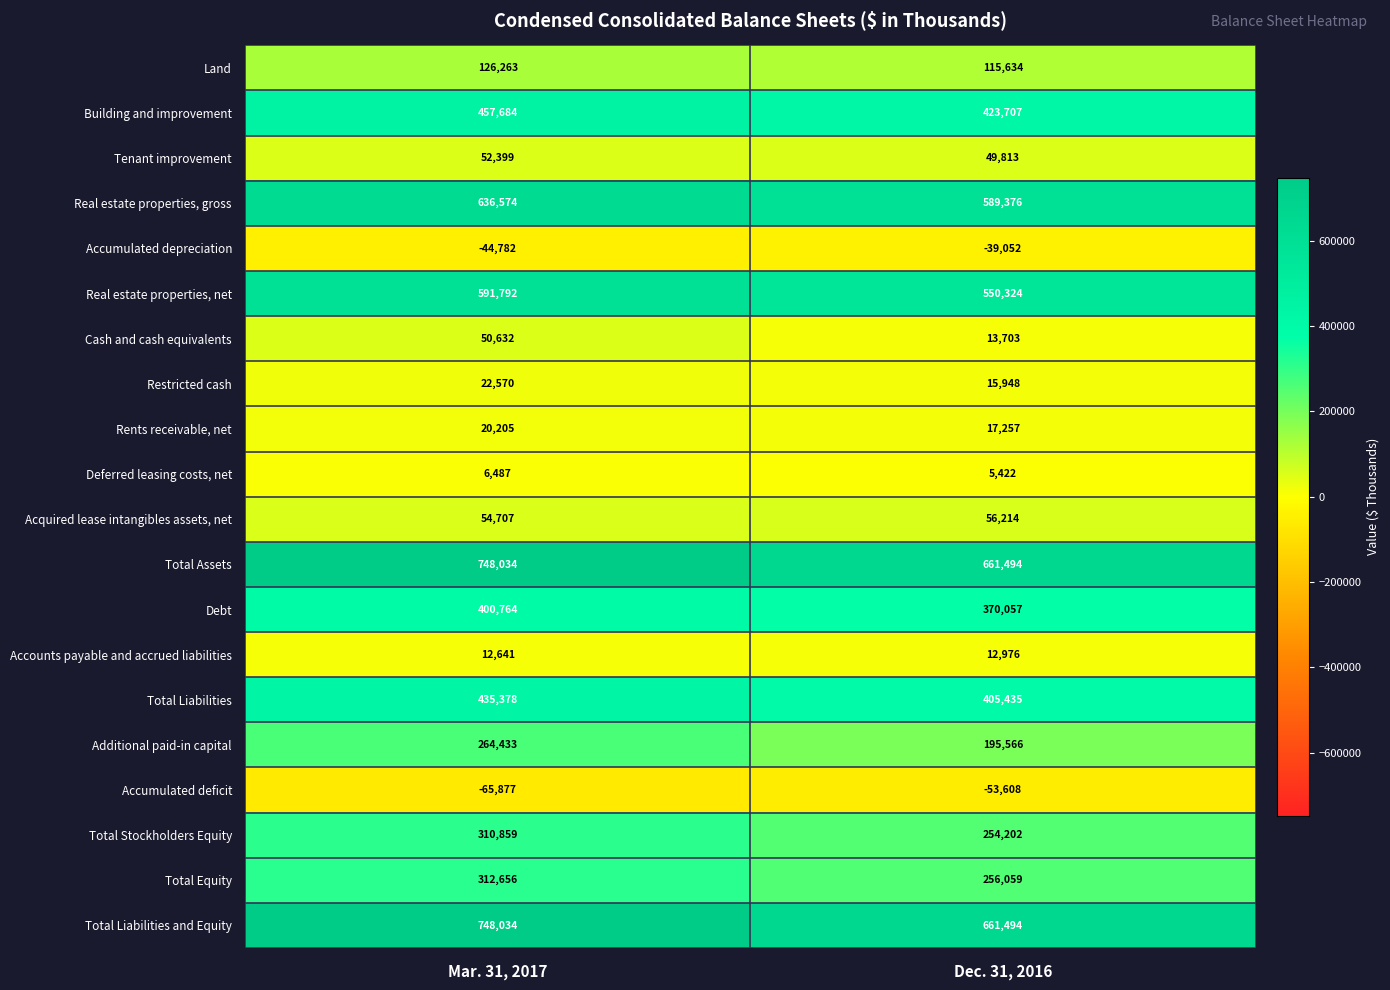

Count the number of data series in this chart.

20